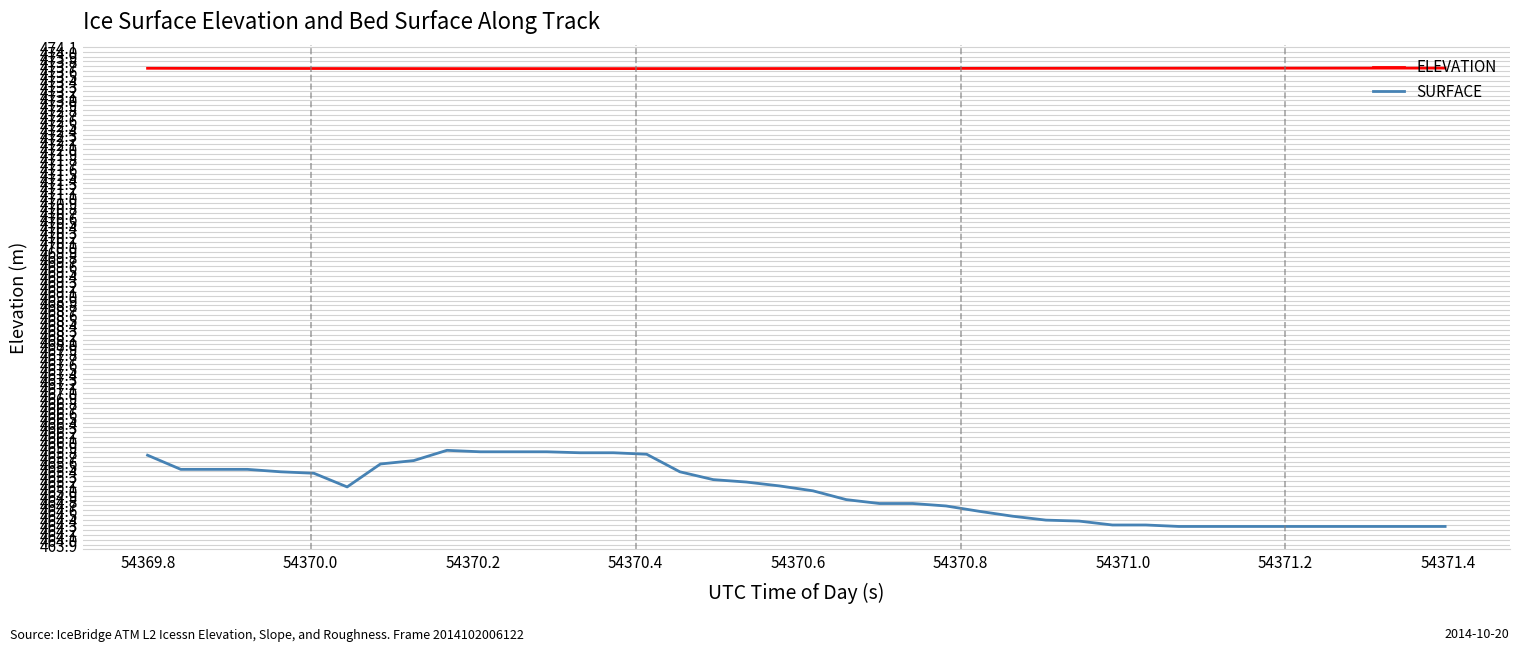

Which series has the largest range (max minus min)?

SURFACE